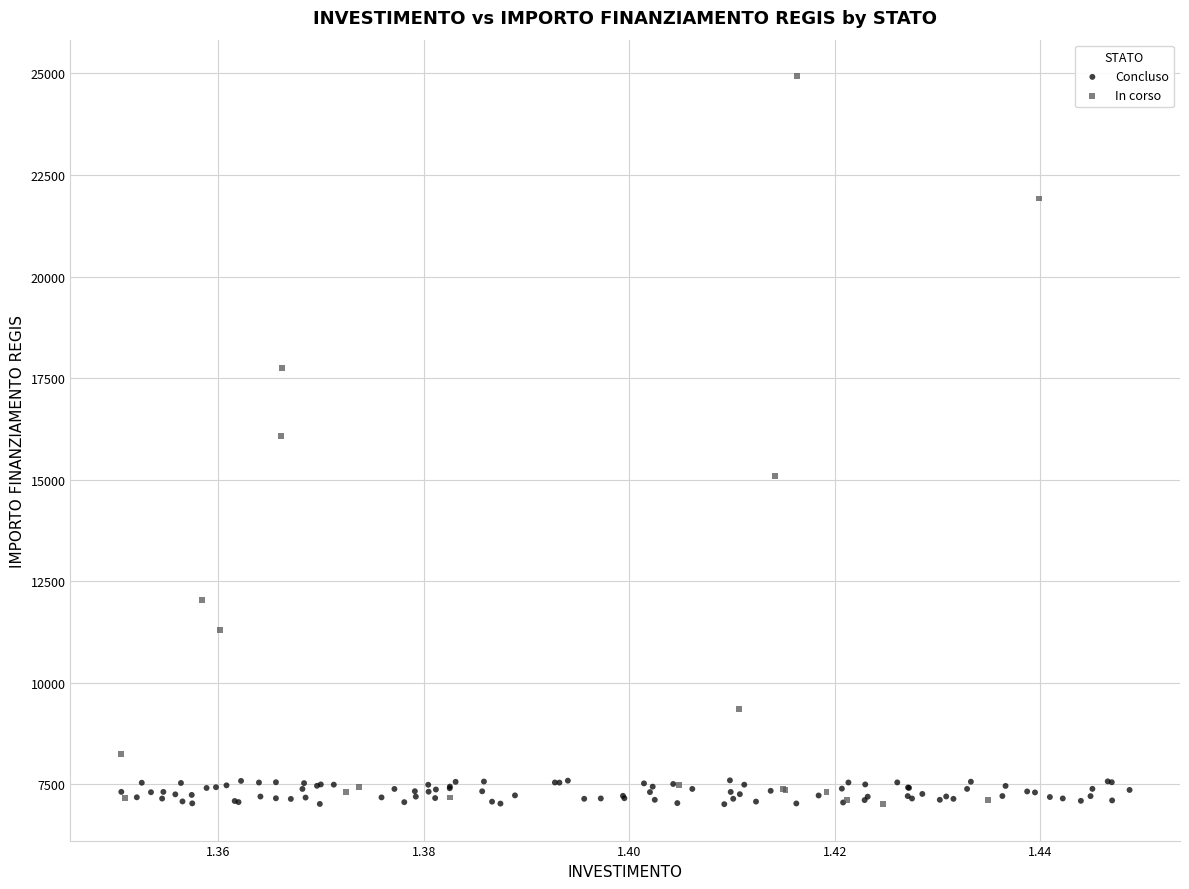

Which series reaches the maximum Y coordinate?

In corso